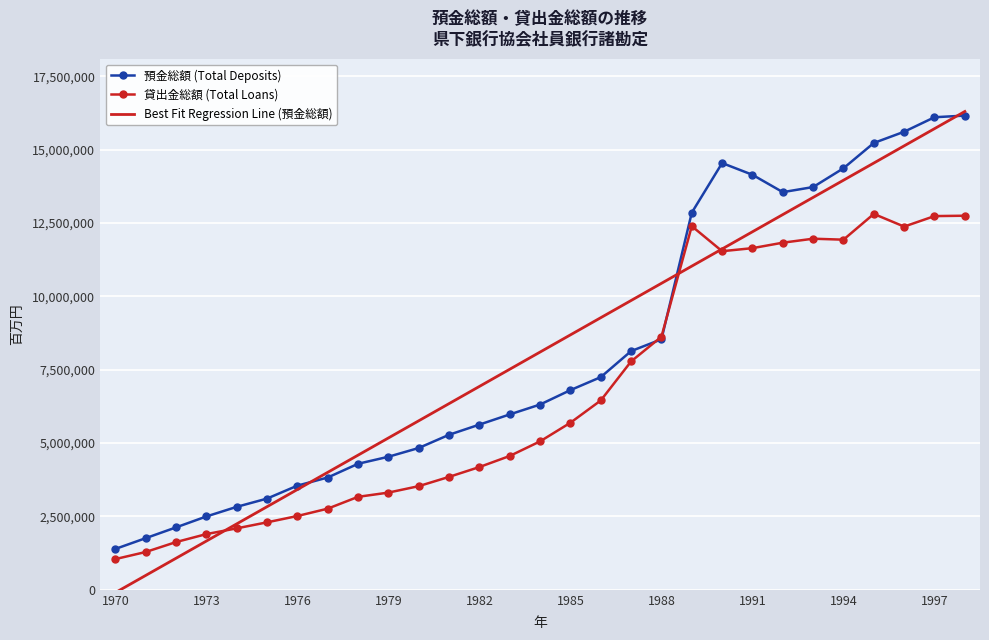

What is the minimum value for 預金総額 (Total Deposits)?

1392498.0